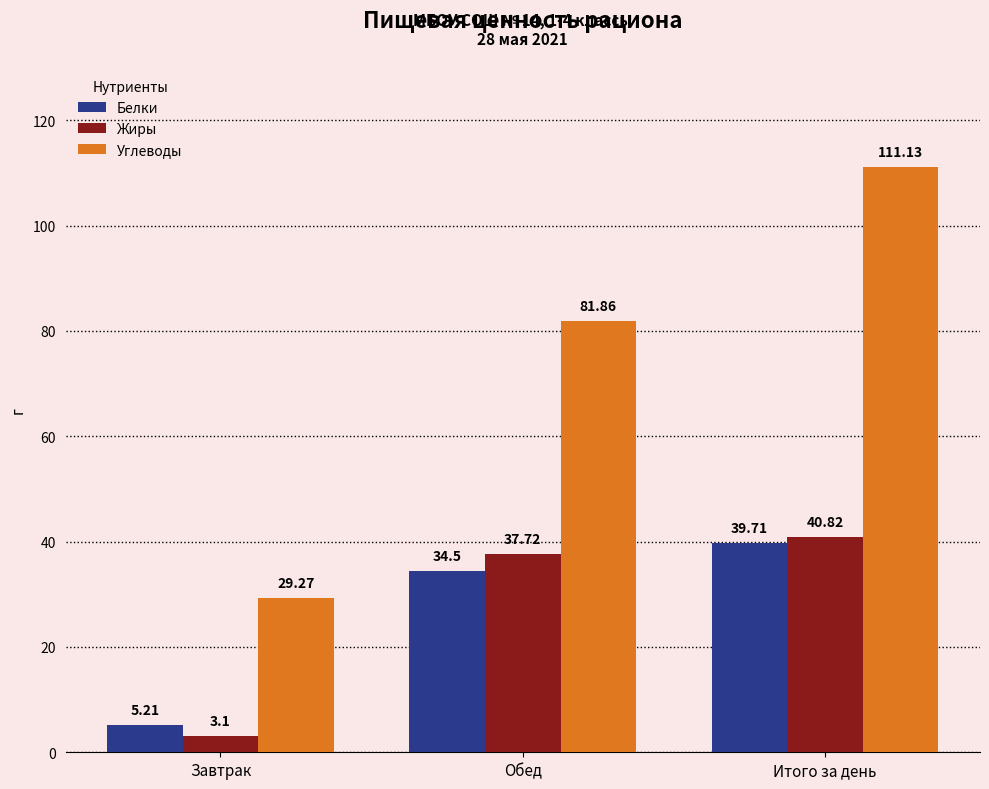

Reading left to right, extract all data points from this chart.

Белки: Завтрак=5.2	Обед=34.5	Итого за день=39.7
Жиры: Завтрак=3.1	Обед=37.7	Итого за день=40.8
Углеводы: Завтрак=29.3	Обед=81.9	Итого за день=111.1